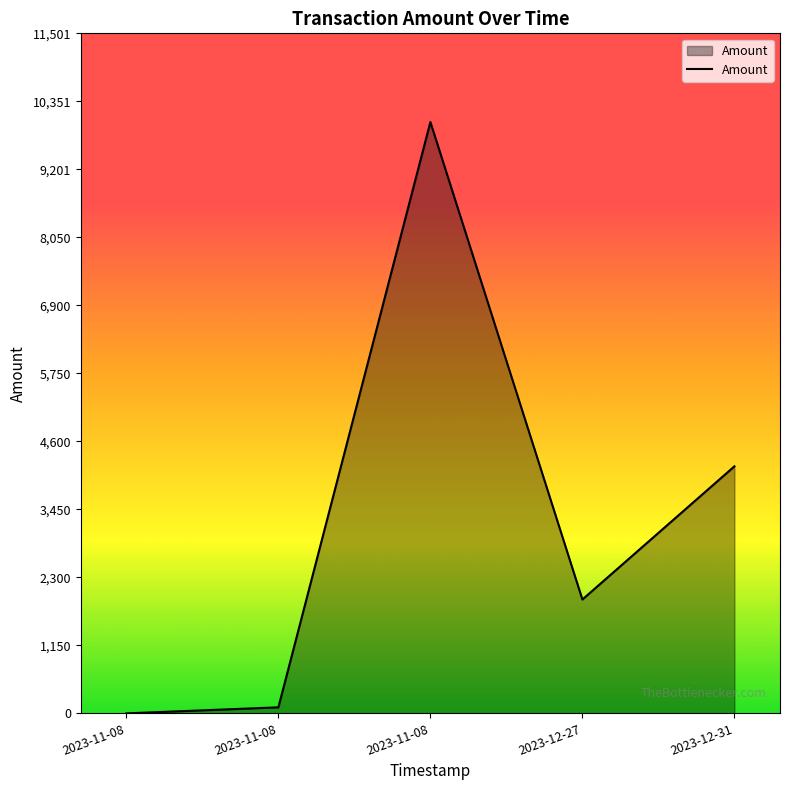

How many lines are shown in the chart?

1